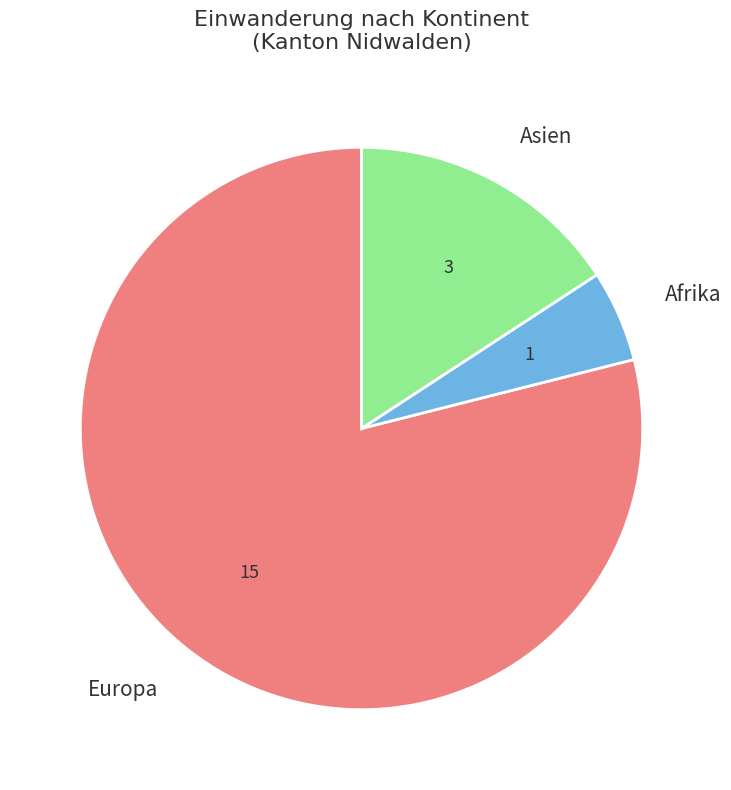

Which slice is the smallest?

Afrika